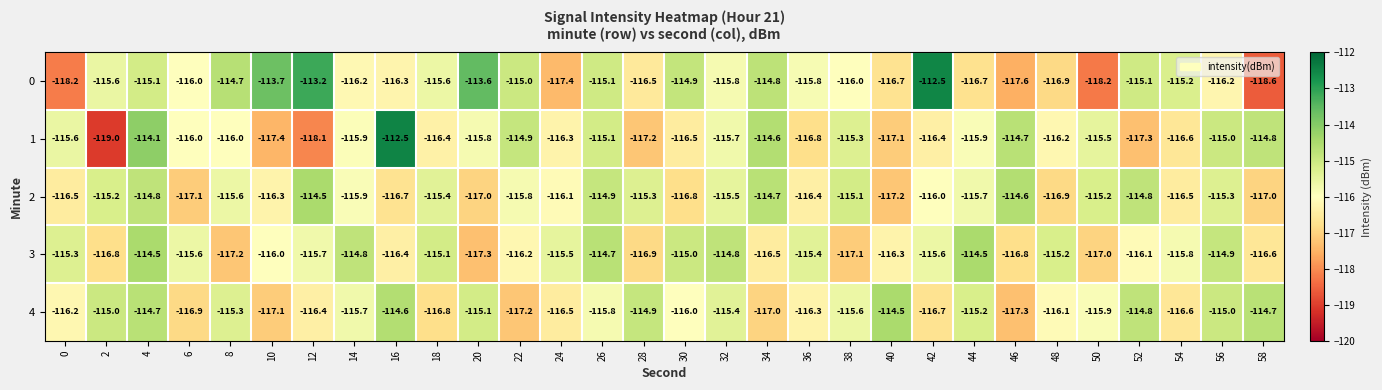

What is the total value across all series at 24?

-581.8